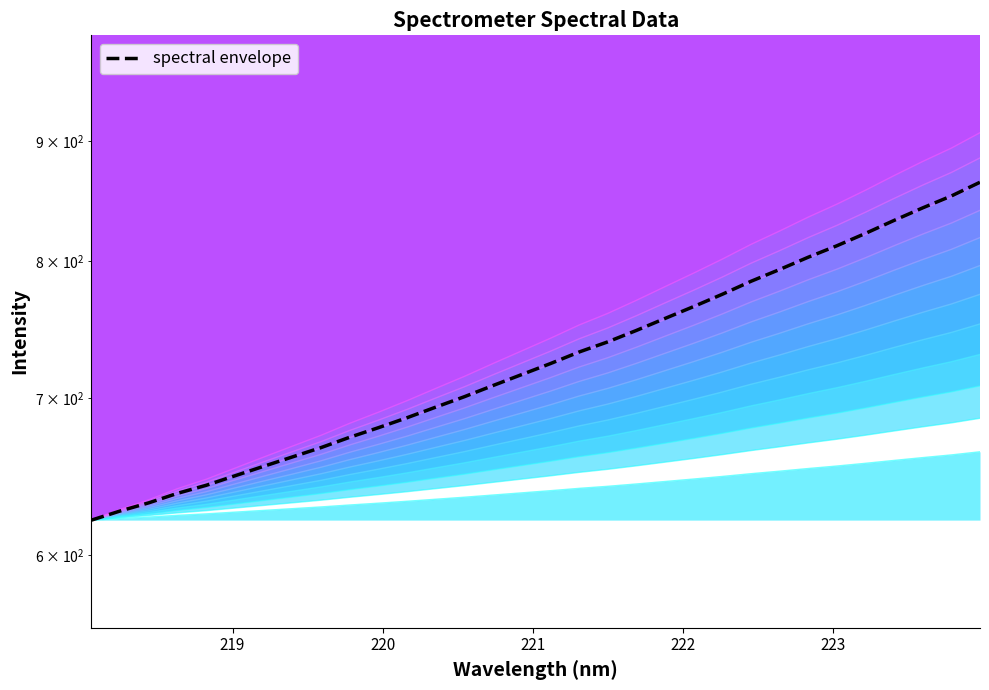

Count the number of data series in this chart.

1